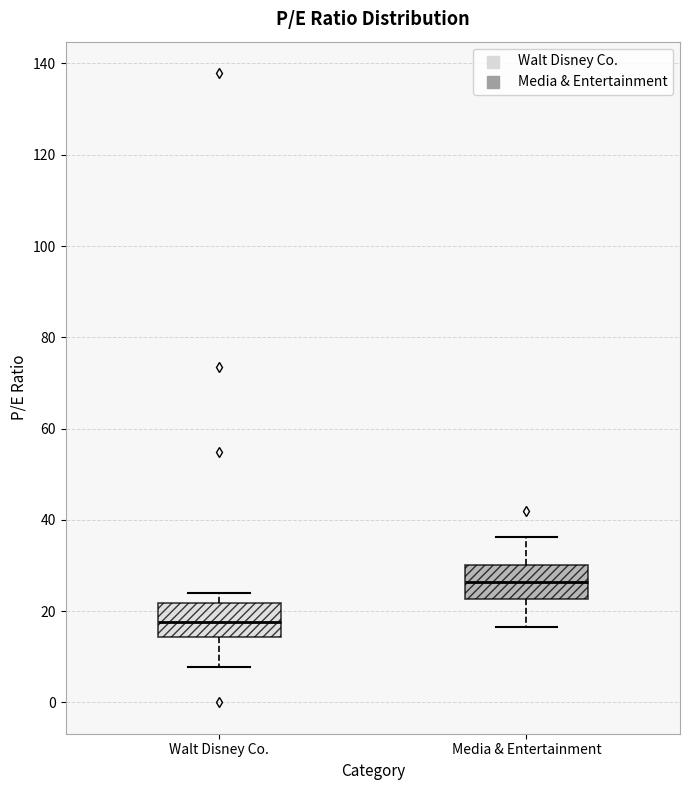

Where does the median line of the box for Media & Entertainment sit on the y-axis? The values are not printed on the chart, so give them approximately, as read against the axis.

26